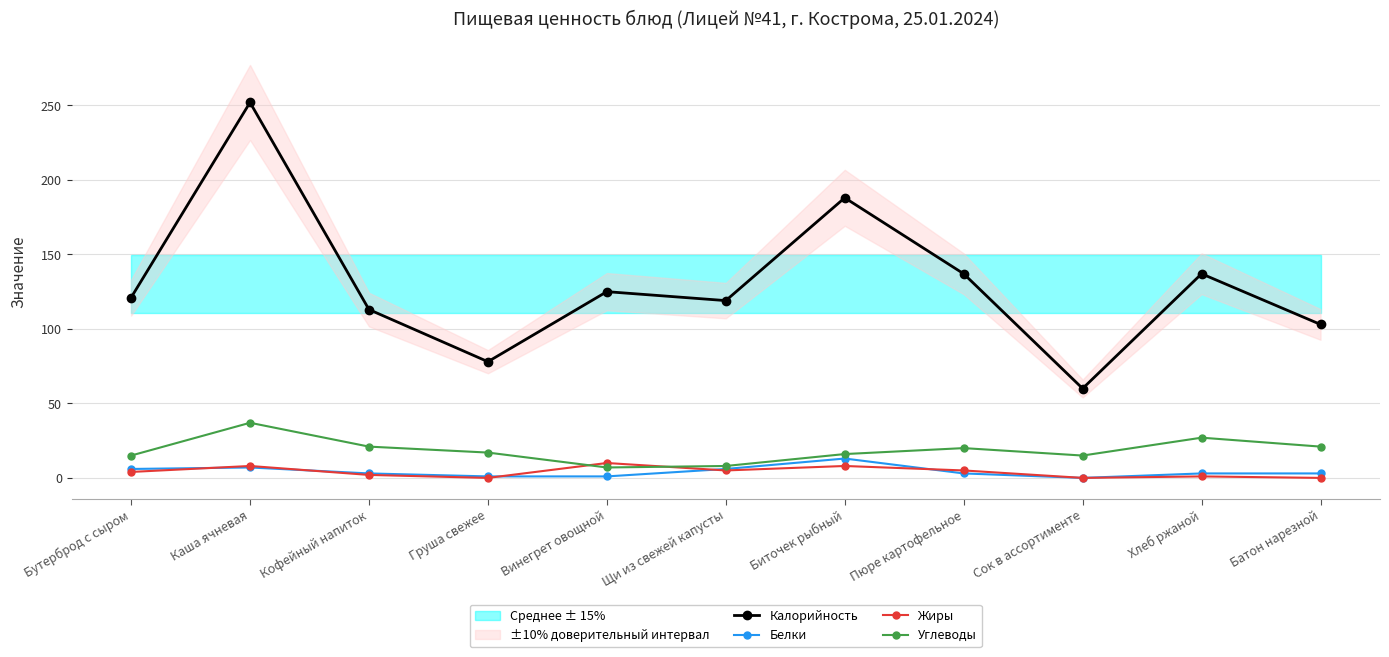

How many lines are shown in the chart?

4